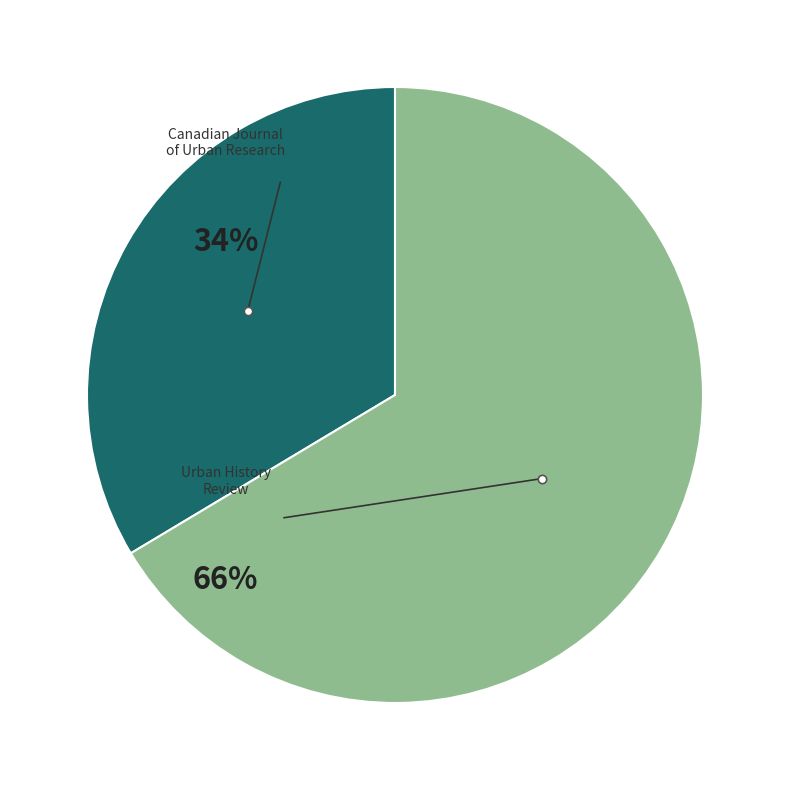

To the nearest percent, what is the average slice percentage?

50%